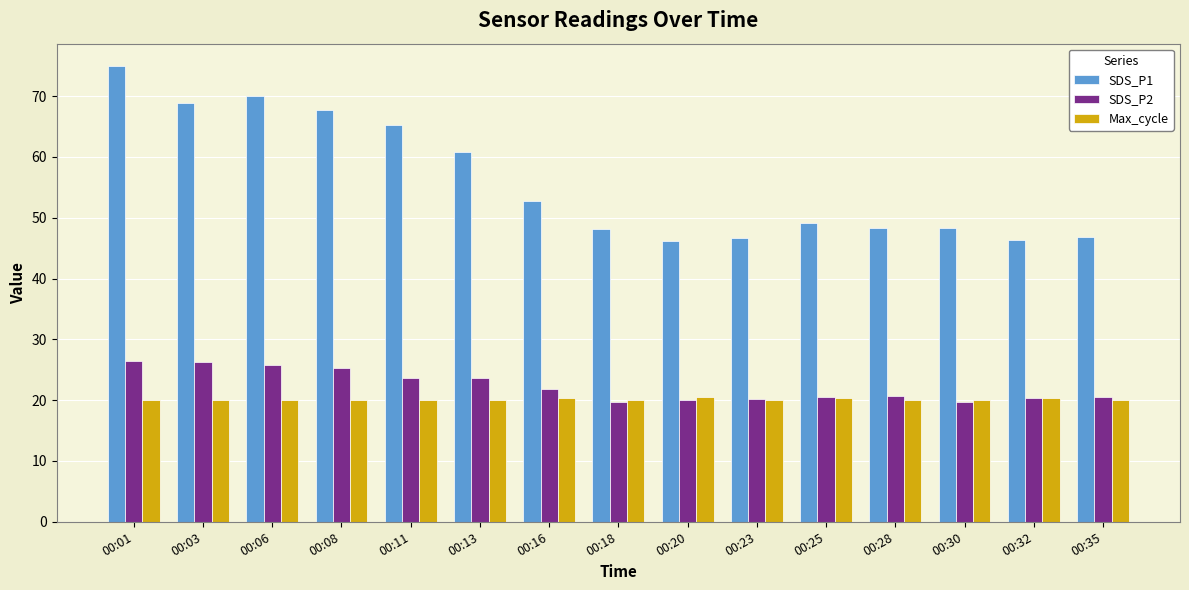

True or false: SDS_P2 has a value of 20.5 at 00:25.

True